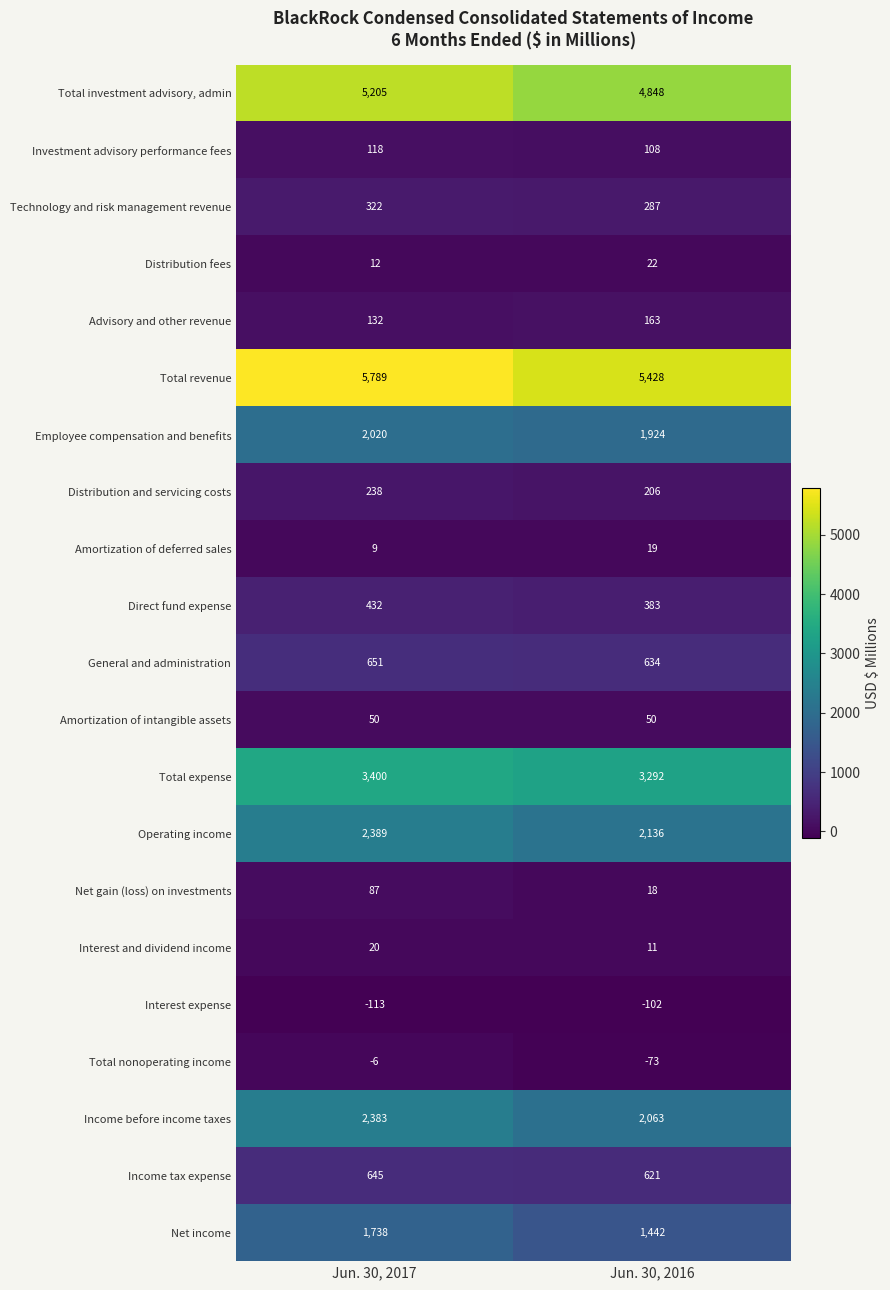

What is the sum of the Net gain (loss) on investments values at Jun. 30, 2017 and Jun. 30, 2016?

105